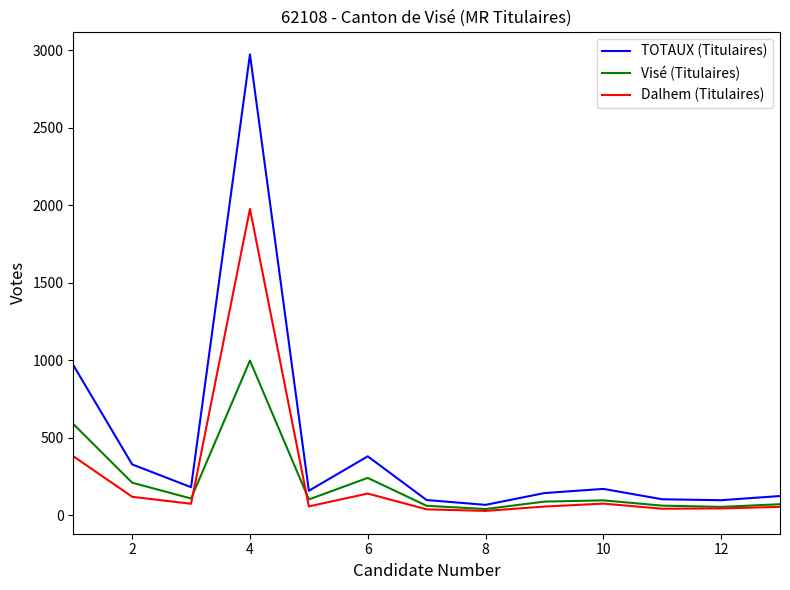

Does the chart have visible grid lines?

No